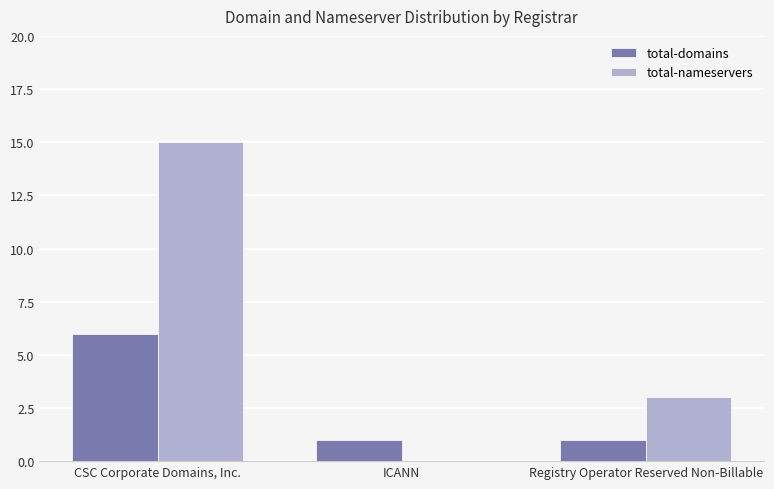

Which series has the widest spread of values?

total-nameservers